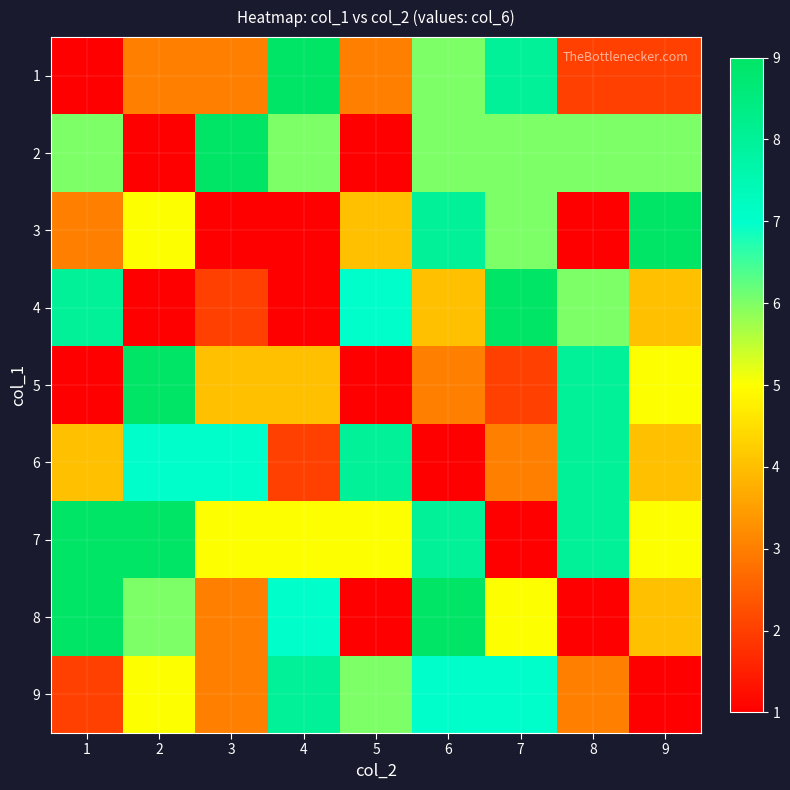

What is the difference between the highest and lowest values at 9?

9